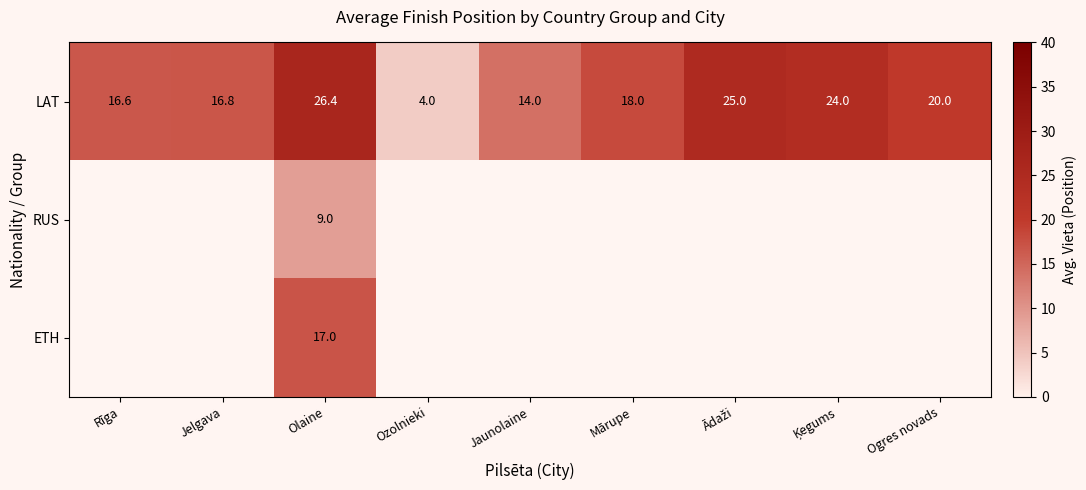

Where does the LAT series first go above 18?

Olaine